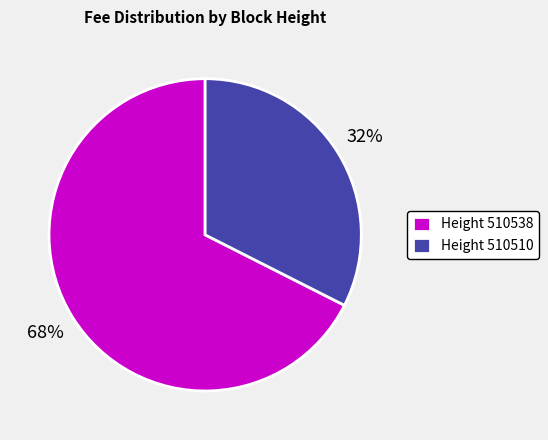

What is the smallest slice in the pie chart?

Height 510510